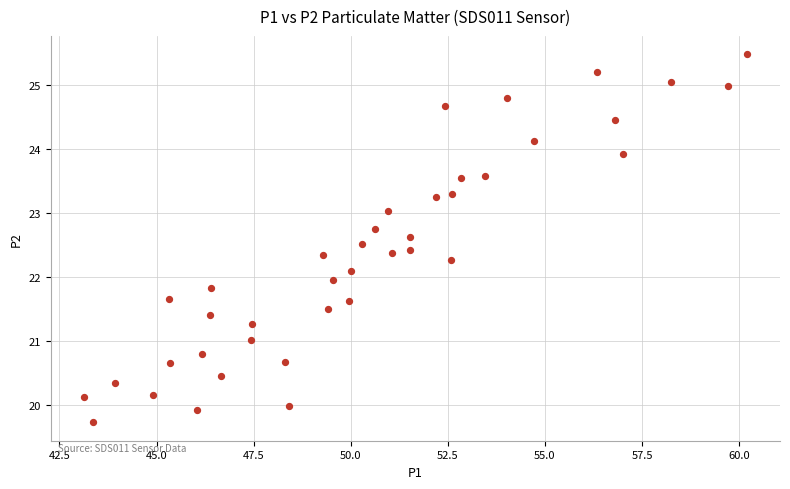

What is the range of X values (max minus min)?

17.1